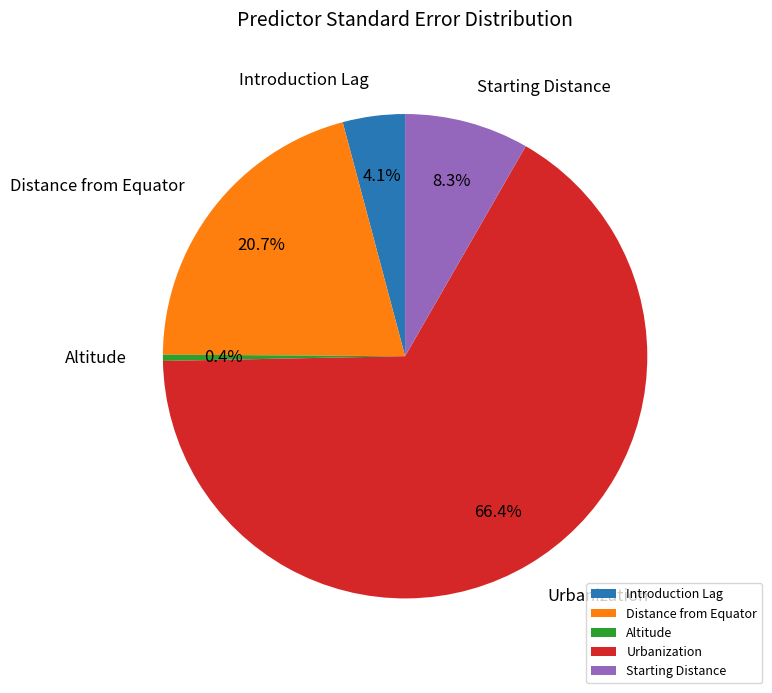

The Altitude slice represents 8% of the pie. True or false?

False